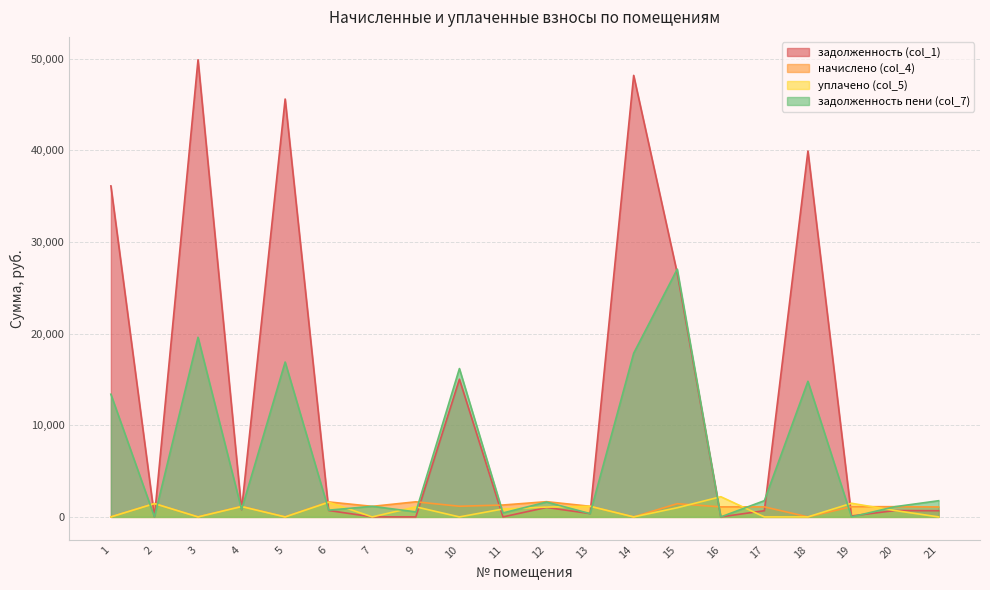

Which series has the widest spread of values?

задолженность (col_1)